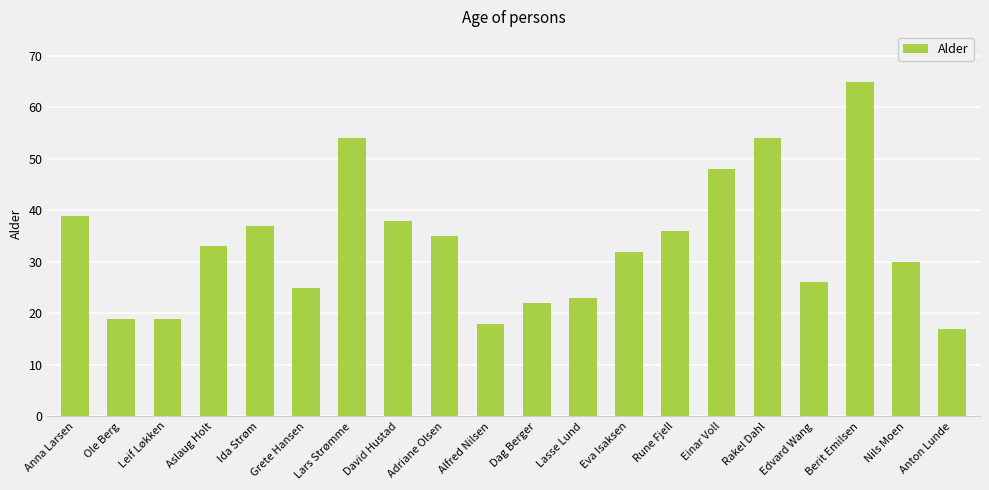

How many data points are less than 33?

10